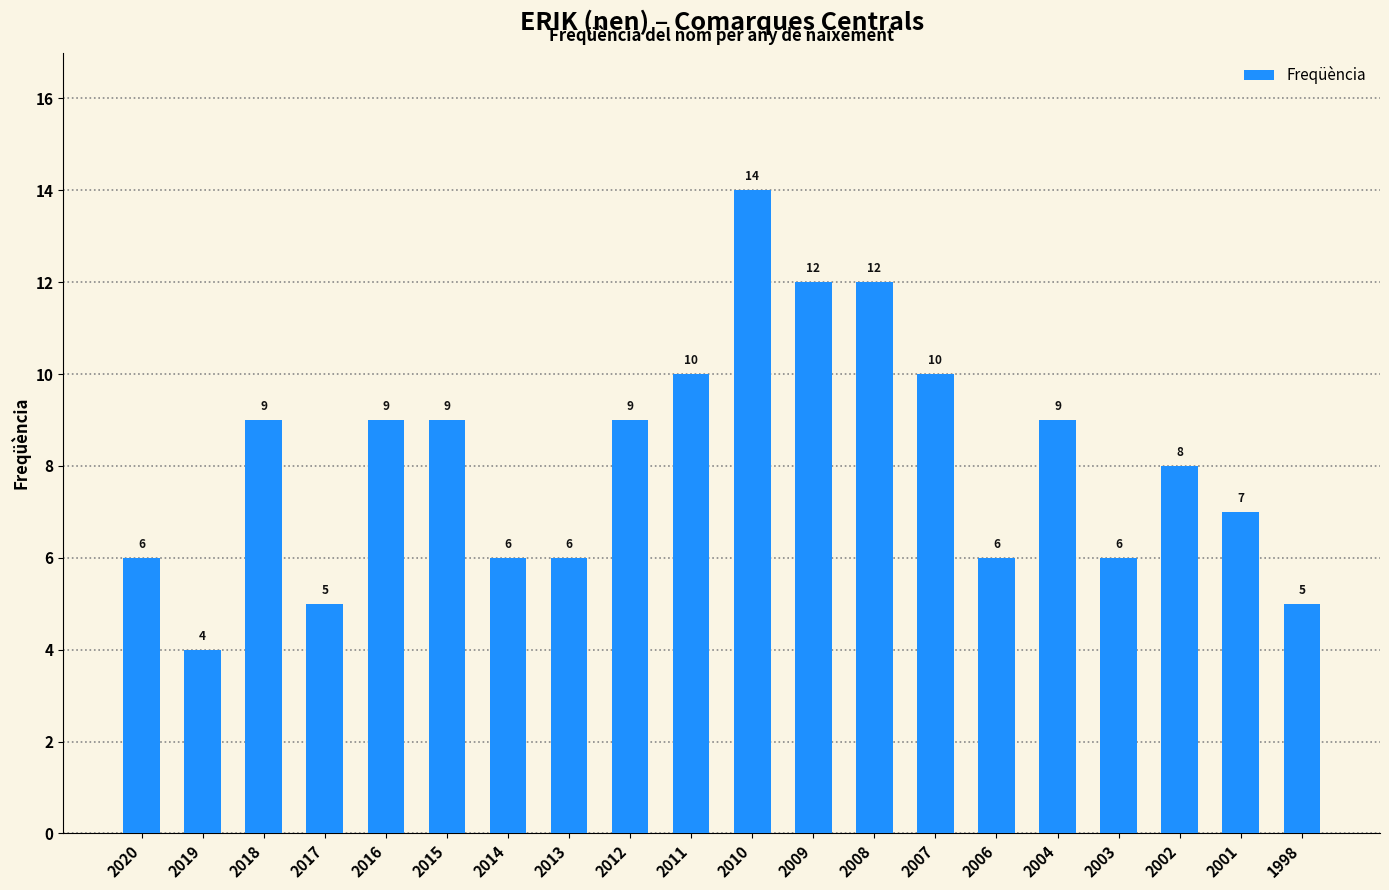

Reading right to left, what are all the values shown in this chart?

5	7	8	6	9	6	10	12	12	14	10	9	6	6	9	9	5	9	4	6